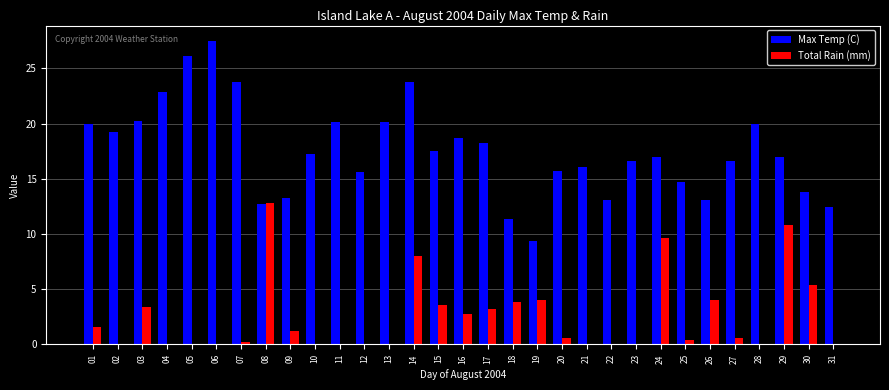

Are the bars horizontal?

No